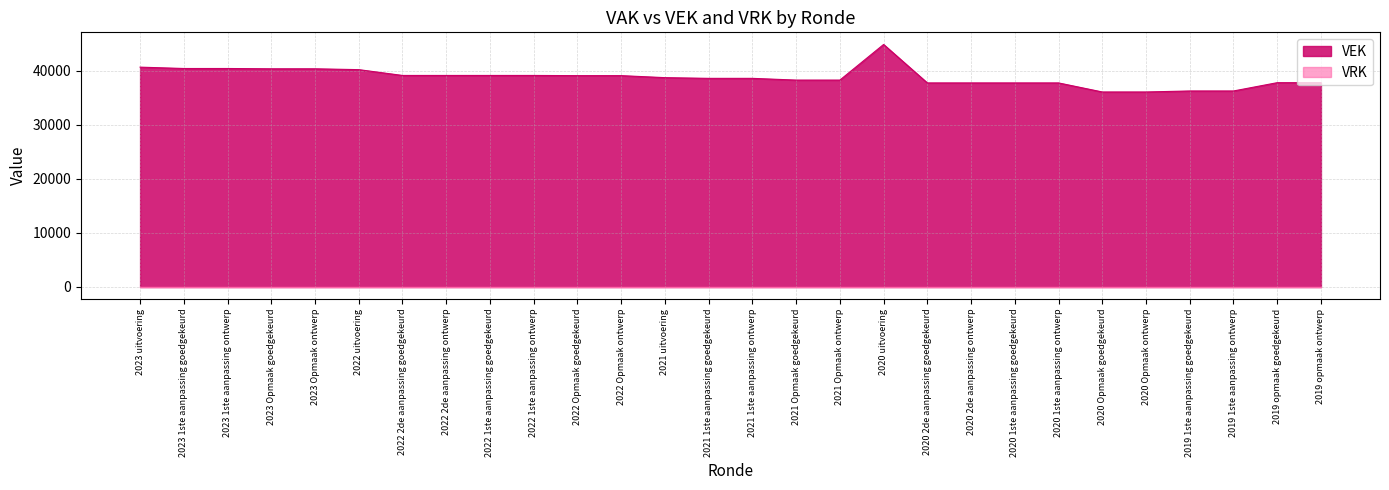

Where is the first local maximum?

2020 uitvoering